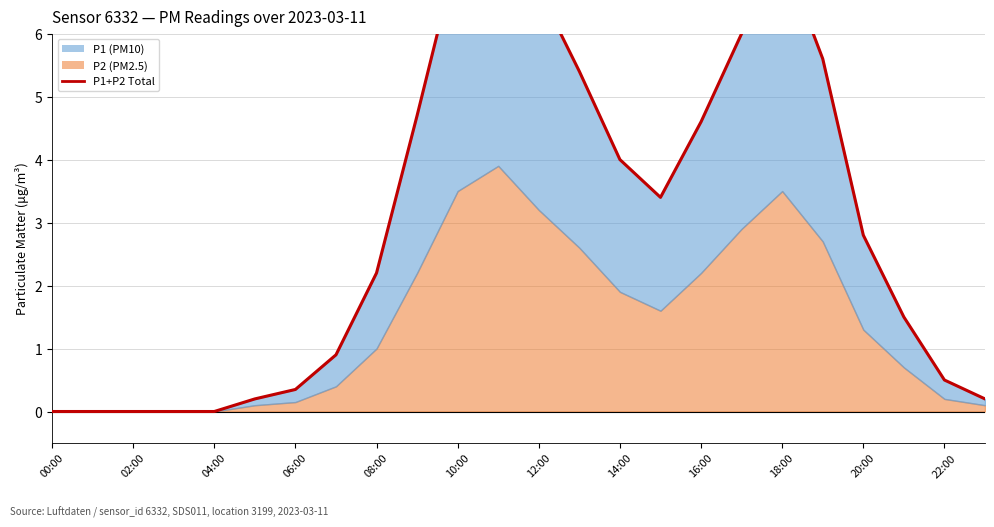

Does the chart have visible grid lines?

Yes